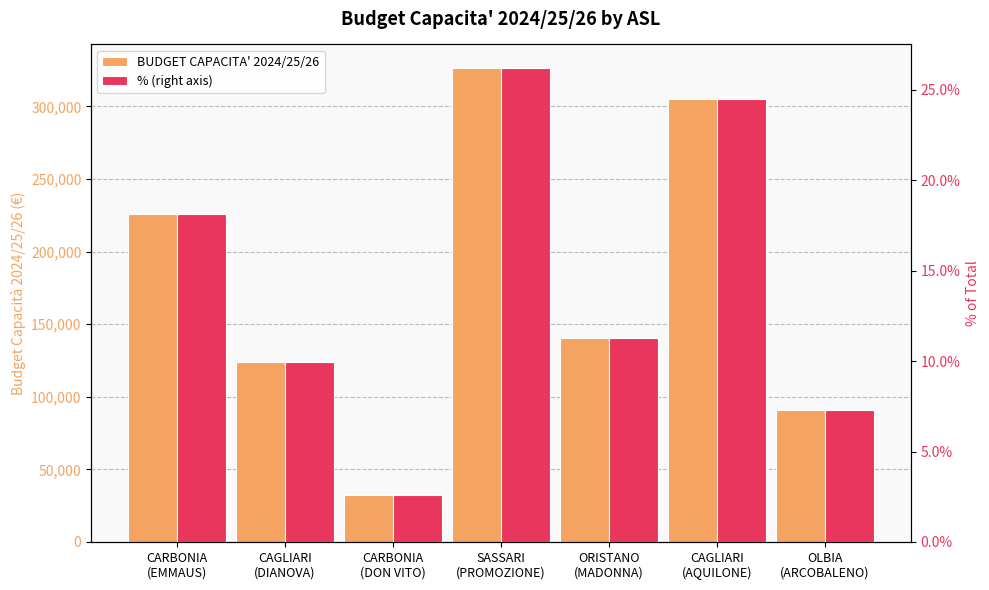

What is the sum of the % (right axis) values at CAGLIARI
(DIANOVA) and SASSARI
(PROMOZIONE)?

36.2